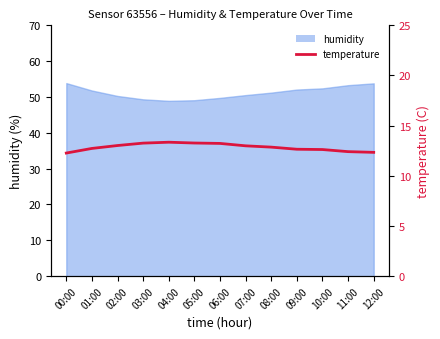

What position from the right is 06:00?

7